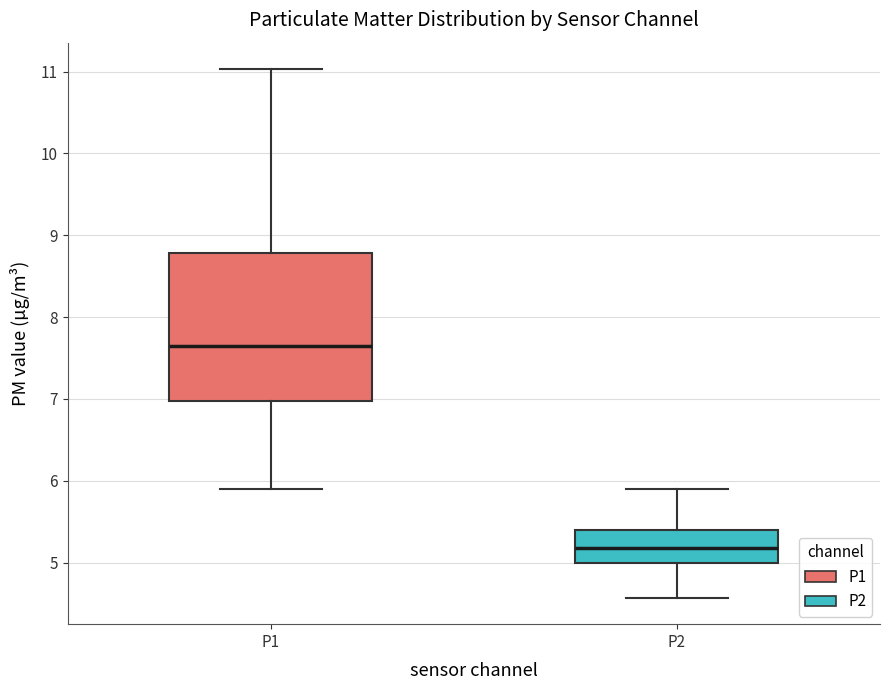

Where does the upper whisker of the box for P1 end on the y-axis? The values are not printed on the chart, so give them approximately, as read against the axis.

11.0